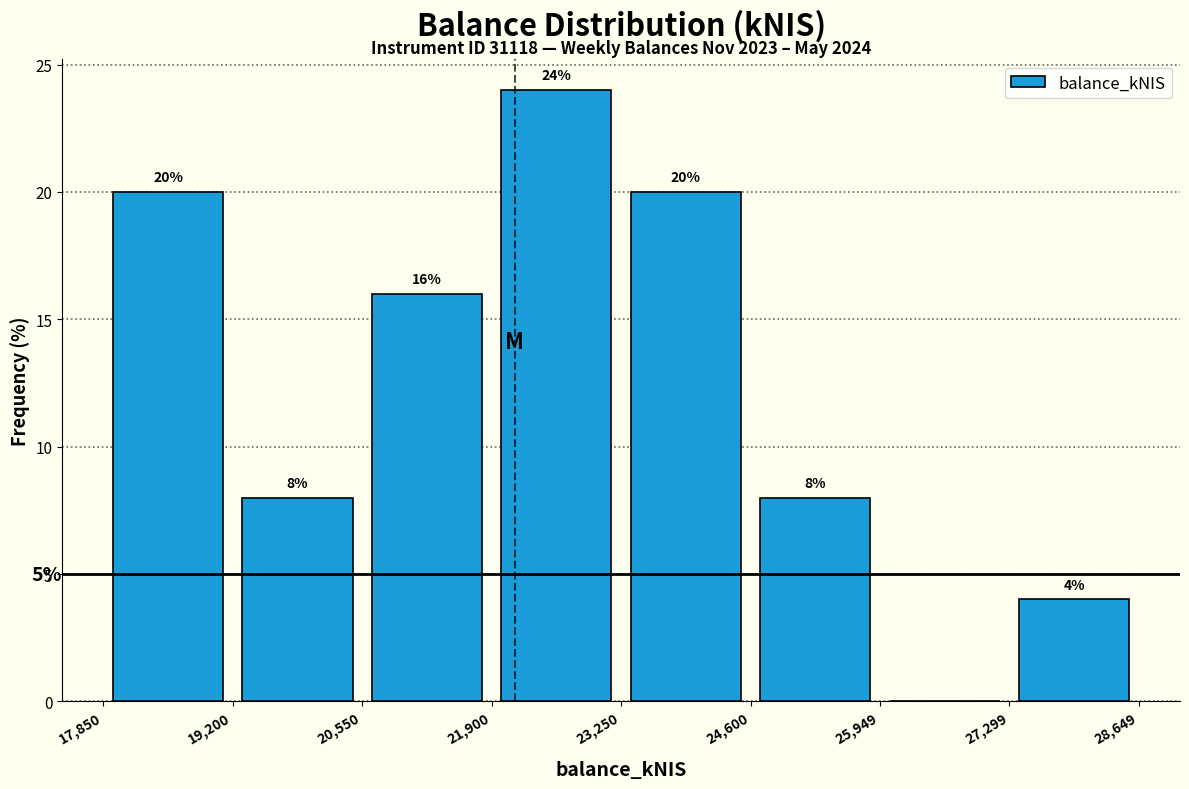

Over which range of the x-axis is the bar tallest?

21,900 to 23,250